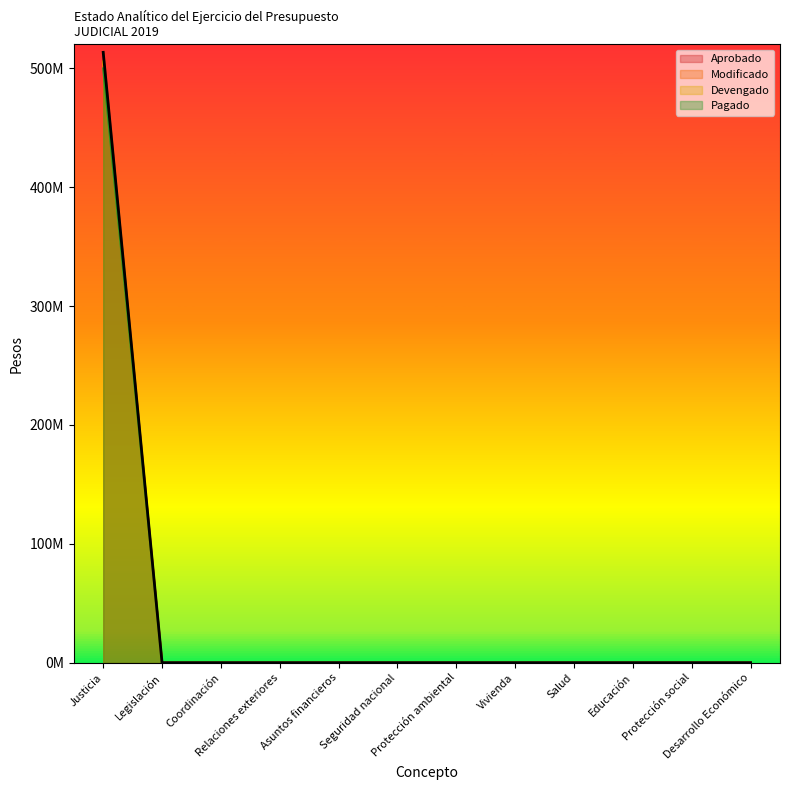

Does the chart have visible grid lines?

No